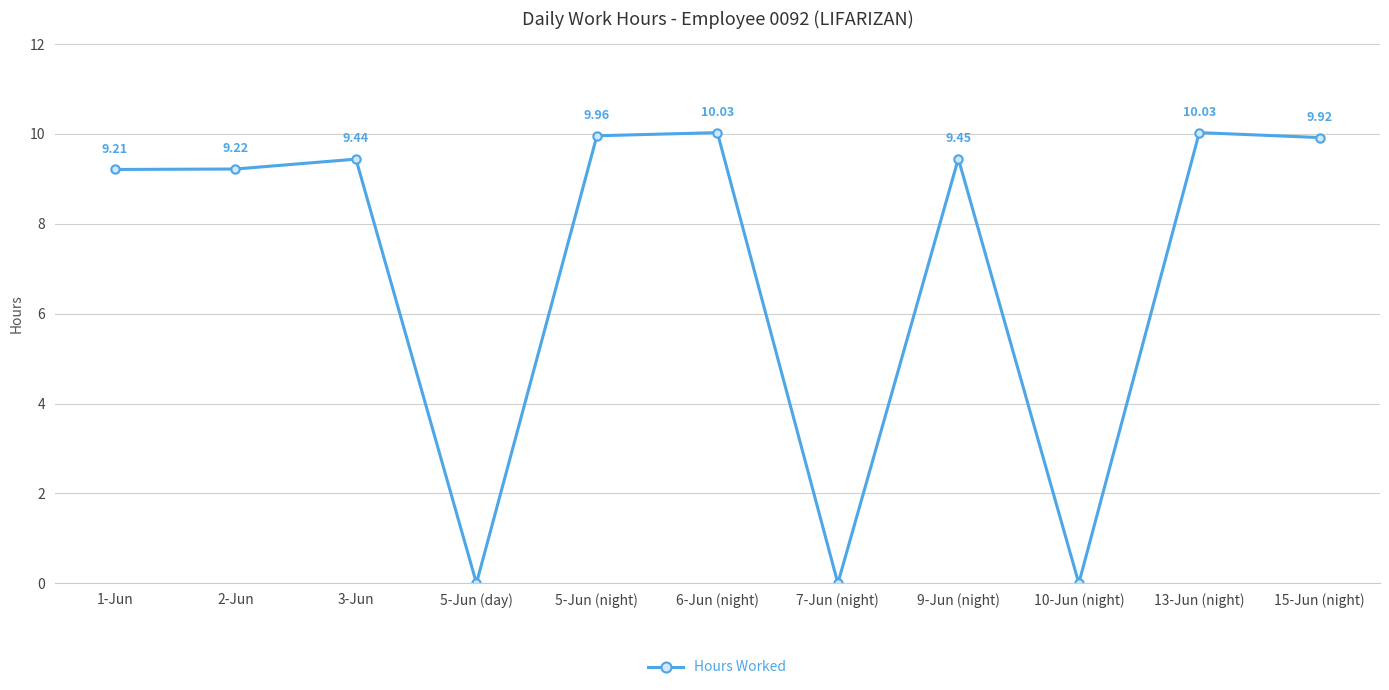

Which has a higher value, 1-Jun or 3-Jun?

3-Jun